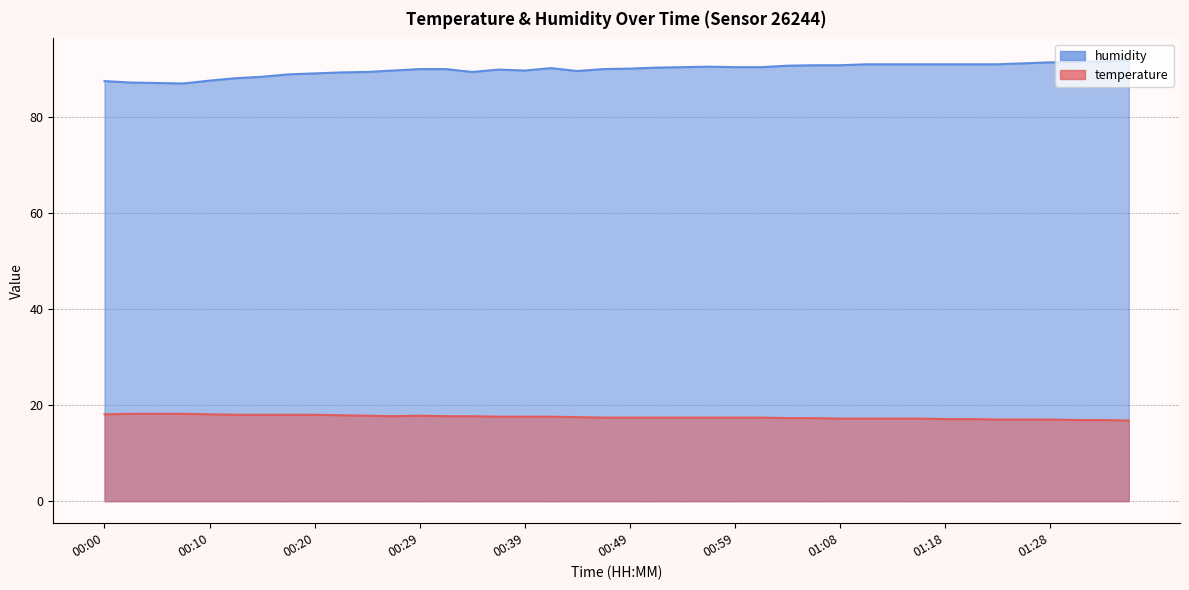

True or false: temperature and humidity cross at least once.

False